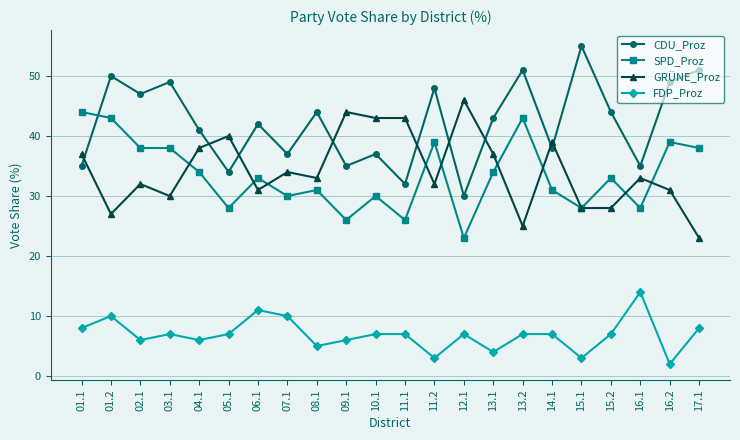

Reading left to right, extract all data points from this chart.

CDU_Proz: 01.1=35	01.2=50	02.1=47	03.1=49	04.1=41	05.1=34	06.1=42	07.1=37	08.1=44	09.1=35	10.1=37	11.1=32	11.2=48	12.1=30	13.1=43	13.2=51	14.1=38	15.1=55	15.2=44	16.1=35	16.2=49	17.1=51
SPD_Proz: 01.1=44	01.2=43	02.1=38	03.1=38	04.1=34	05.1=28	06.1=33	07.1=30	08.1=31	09.1=26	10.1=30	11.1=26	11.2=39	12.1=23	13.1=34	13.2=43	14.1=31	15.1=28	15.2=33	16.1=28	16.2=39	17.1=38
GRÜNE_Proz: 01.1=37	01.2=27	02.1=32	03.1=30	04.1=38	05.1=40	06.1=31	07.1=34	08.1=33	09.1=44	10.1=43	11.1=43	11.2=32	12.1=46	13.1=37	13.2=25	14.1=39	15.1=28	15.2=28	16.1=33	16.2=31	17.1=23
FDP_Proz: 01.1=8	01.2=10	02.1=6	03.1=7	04.1=6	05.1=7	06.1=11	07.1=10	08.1=5	09.1=6	10.1=7	11.1=7	11.2=3	12.1=7	13.1=4	13.2=7	14.1=7	15.1=3	15.2=7	16.1=14	16.2=2	17.1=8